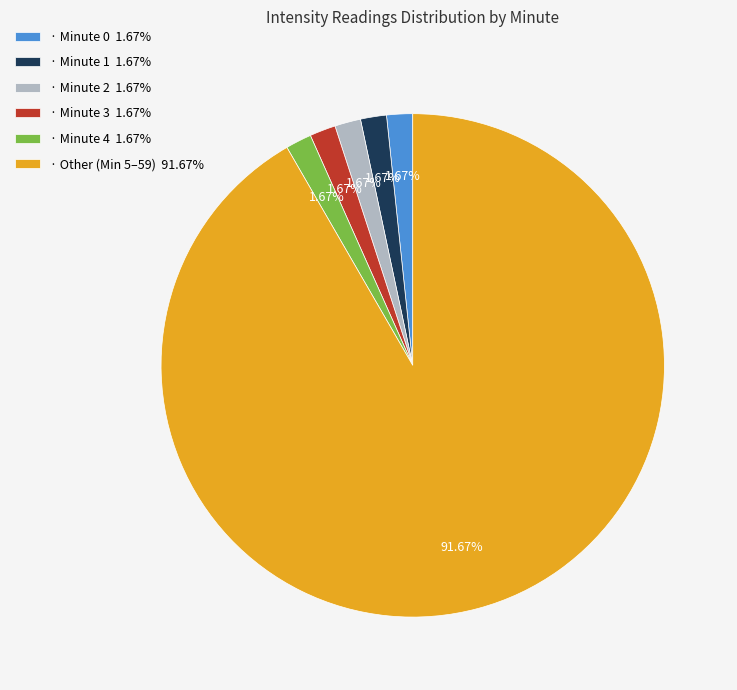

Do · Minute 3 1.67% and · Other (Min 5–59) 91.67% together represent more than half of the pie?

Yes